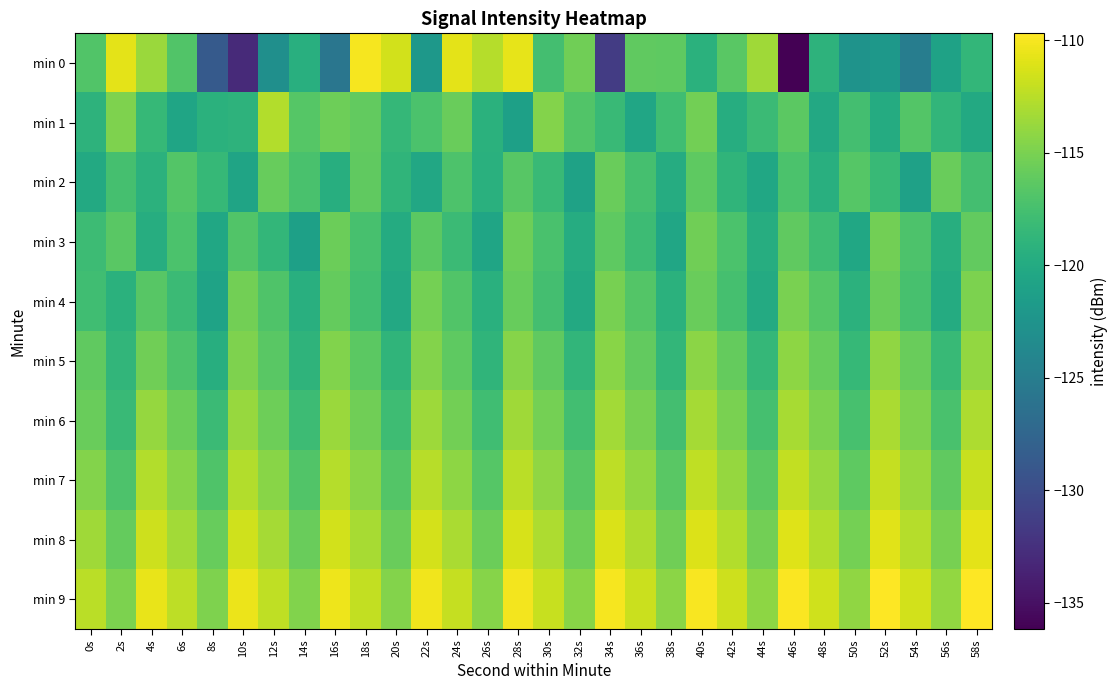

Reading left to right, transcribe all the data shown in this chart.

min 0: 0s=-116.9	2s=-110.7	4s=-113.7	6s=-116.8	8s=-128.7	10s=-133.0	12s=-123.0	14s=-119.5	16s=-125.8	18s=-110.0	20s=-111.5	22s=-122.1	24s=-110.8	26s=-112.6	28s=-110.7	30s=-117.6	32s=-115.4	34s=-131.5	36s=-116.2	38s=-116.3	40s=-119.3	42s=-116.5	44s=-113.4	46s=-136.2	48s=-119.0	50s=-122.5	52s=-122.0	54s=-125.0	56s=-121.0	58s=-118.6
min 1: 0s=-119.0	2s=-114.8	4s=-118.4	6s=-120.7	8s=-119.3	10s=-119.0	12s=-112.7	14s=-116.7	16s=-115.5	18s=-116.1	20s=-118.5	22s=-117.2	24s=-115.8	26s=-119.3	28s=-121.1	30s=-114.6	32s=-116.9	34s=-118.2	36s=-120.5	38s=-117.8	40s=-115.3	42s=-119.7	44s=-118.1	46s=-116.4	48s=-120.2	50s=-117.6	52s=-119.9	54s=-116.8	56s=-118.7	58s=-120.1
min 2: 0s=-120.1	2s=-117.5	4s=-119.2	6s=-116.8	8s=-118.4	10s=-120.7	12s=-115.9	14s=-117.3	16s=-119.6	18s=-116.2	20s=-118.8	22s=-120.3	24s=-117.1	26s=-119.4	28s=-116.6	30s=-118.2	32s=-120.9	34s=-115.7	36s=-117.5	38s=-119.8	40s=-116.3	42s=-118.9	44s=-120.4	46s=-117.2	48s=-119.5	50s=-116.7	52s=-118.3	54s=-121.0	56s=-115.8	58s=-117.6
min 3: 0s=-118.0	2s=-116.5	4s=-119.7	6s=-117.2	8s=-120.4	10s=-116.9	12s=-118.6	14s=-121.1	16s=-115.6	18s=-117.4	20s=-119.9	22s=-116.4	24s=-118.1	26s=-120.6	28s=-115.5	30s=-117.3	32s=-119.8	34s=-116.3	36s=-118.0	38s=-120.5	40s=-115.4	42s=-117.2	44s=-119.7	46s=-116.2	48s=-117.9	50s=-120.4	52s=-115.3	54s=-117.1	56s=-119.6	58s=-116.1
min 4: 0s=-117.8	2s=-119.3	4s=-116.6	6s=-118.1	8s=-120.8	10s=-115.3	12s=-117.0	14s=-119.5	16s=-116.0	18s=-117.7	20s=-120.2	22s=-115.2	24s=-116.9	26s=-119.4	28s=-115.9	30s=-117.6	32s=-120.1	34s=-115.1	36s=-116.8	38s=-119.3	40s=-115.8	42s=-117.5	44s=-120.0	46s=-115.0	48s=-116.7	50s=-119.2	52s=-115.7	54s=-117.4	56s=-119.9	58s=-114.9
min 5: 0s=-116.2	2s=-118.7	4s=-115.4	6s=-117.1	8s=-119.6	10s=-114.8	12s=-116.5	14s=-119.0	16s=-114.7	18s=-116.4	20s=-118.9	22s=-114.6	24s=-116.3	26s=-118.8	28s=-114.5	30s=-116.2	32s=-118.7	34s=-114.4	36s=-116.1	38s=-118.6	40s=-114.3	42s=-116.0	44s=-118.5	46s=-114.2	48s=-115.9	50s=-118.4	52s=-114.1	54s=-115.8	56s=-118.3	58s=-114.0
min 6: 0s=-115.7	2s=-118.2	4s=-113.9	6s=-115.6	8s=-118.1	10s=-113.8	12s=-115.5	14s=-118.0	16s=-113.7	18s=-115.4	20s=-117.9	22s=-113.6	24s=-115.3	26s=-117.8	28s=-113.5	30s=-115.2	32s=-117.7	34s=-113.4	36s=-115.1	38s=-117.6	40s=-113.3	42s=-115.0	44s=-117.5	46s=-113.2	48s=-114.9	50s=-117.4	52s=-113.1	54s=-114.8	56s=-117.3	58s=-113.0
min 7: 0s=-114.6	2s=-117.1	4s=-112.8	6s=-114.5	8s=-117.0	10s=-112.7	12s=-114.4	14s=-116.9	16s=-112.6	18s=-114.3	20s=-116.8	22s=-112.5	24s=-114.2	26s=-116.7	28s=-112.4	30s=-114.1	32s=-116.6	34s=-112.3	36s=-114.0	38s=-116.5	40s=-112.2	42s=-113.9	44s=-116.4	46s=-112.1	48s=-113.8	50s=-116.3	52s=-112.0	54s=-113.7	56s=-116.2	58s=-111.9
min 8: 0s=-113.5	2s=-116.0	4s=-111.7	6s=-113.4	8s=-115.9	10s=-111.6	12s=-113.3	14s=-115.8	16s=-111.5	18s=-113.2	20s=-115.7	22s=-111.4	24s=-113.1	26s=-115.6	28s=-111.3	30s=-113.0	32s=-115.5	34s=-111.2	36s=-112.9	38s=-115.4	40s=-111.1	42s=-112.8	44s=-115.3	46s=-111.0	48s=-112.7	50s=-115.2	52s=-110.9	54s=-112.6	56s=-115.1	58s=-110.8
min 9: 0s=-112.4	2s=-114.9	4s=-110.6	6s=-112.3	8s=-114.8	10s=-110.5	12s=-112.2	14s=-114.7	16s=-110.4	18s=-112.1	20s=-114.6	22s=-110.3	24s=-112.0	26s=-114.5	28s=-110.2	30s=-111.9	32s=-114.4	34s=-110.1	36s=-111.8	38s=-114.3	40s=-110.0	42s=-111.7	44s=-114.2	46s=-109.9	48s=-111.6	50s=-114.1	52s=-109.8	54s=-111.5	56s=-114.0	58s=-109.7